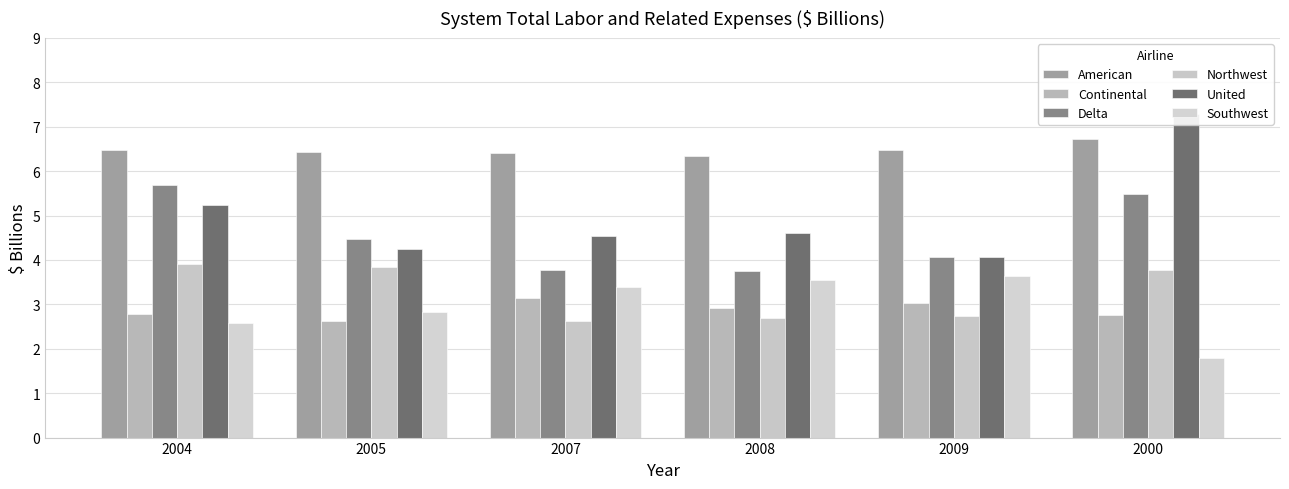

What is the sum of all American values?

38.9